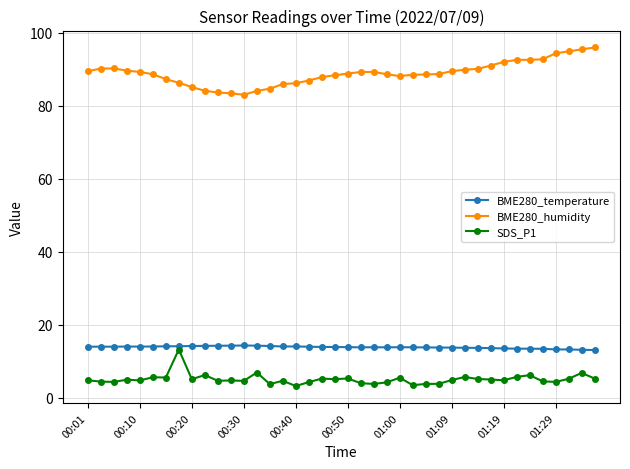

True or false: BME280_temperature and BME280_humidity intersect in this chart.

False